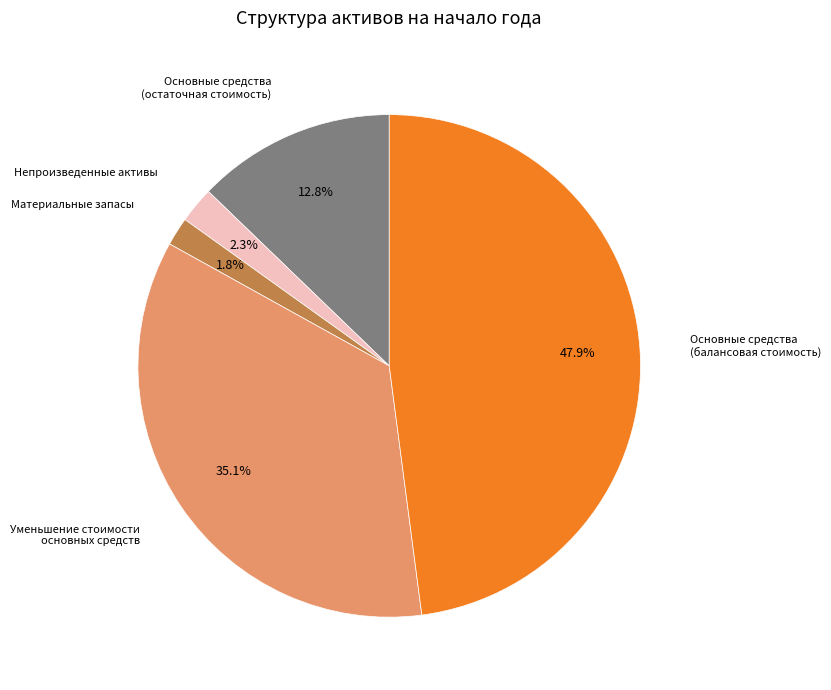

Does any single category account for the majority?

No